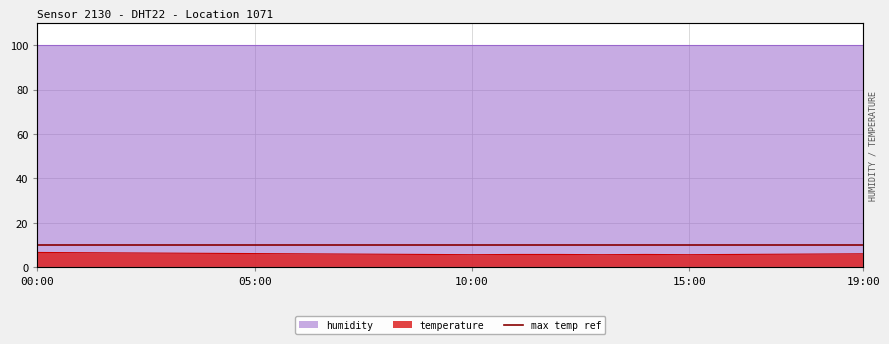

The chart shows a value of 5.8 at 14:00. True or false?

True